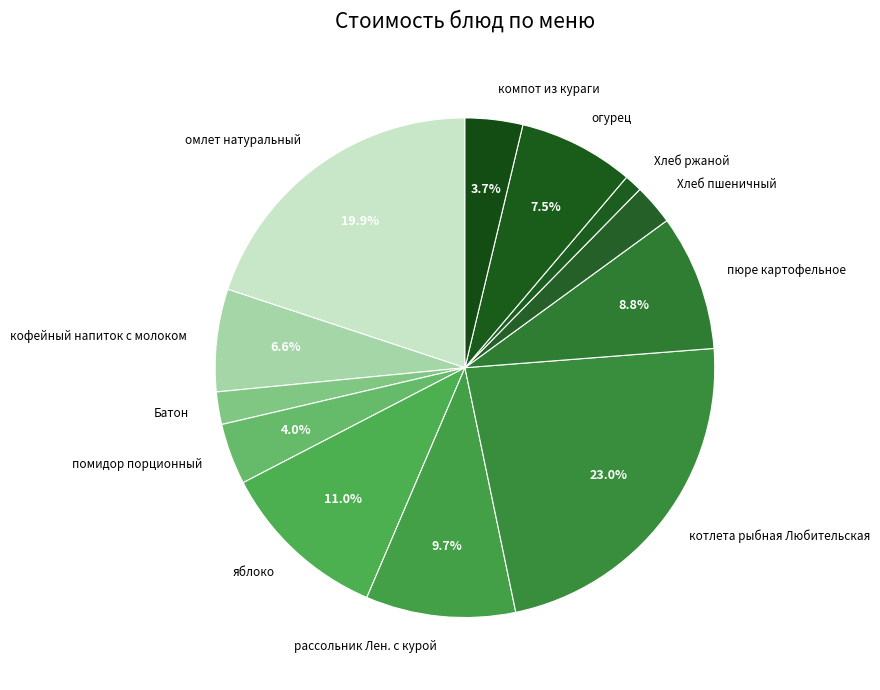

Does any single category account for the majority?

No